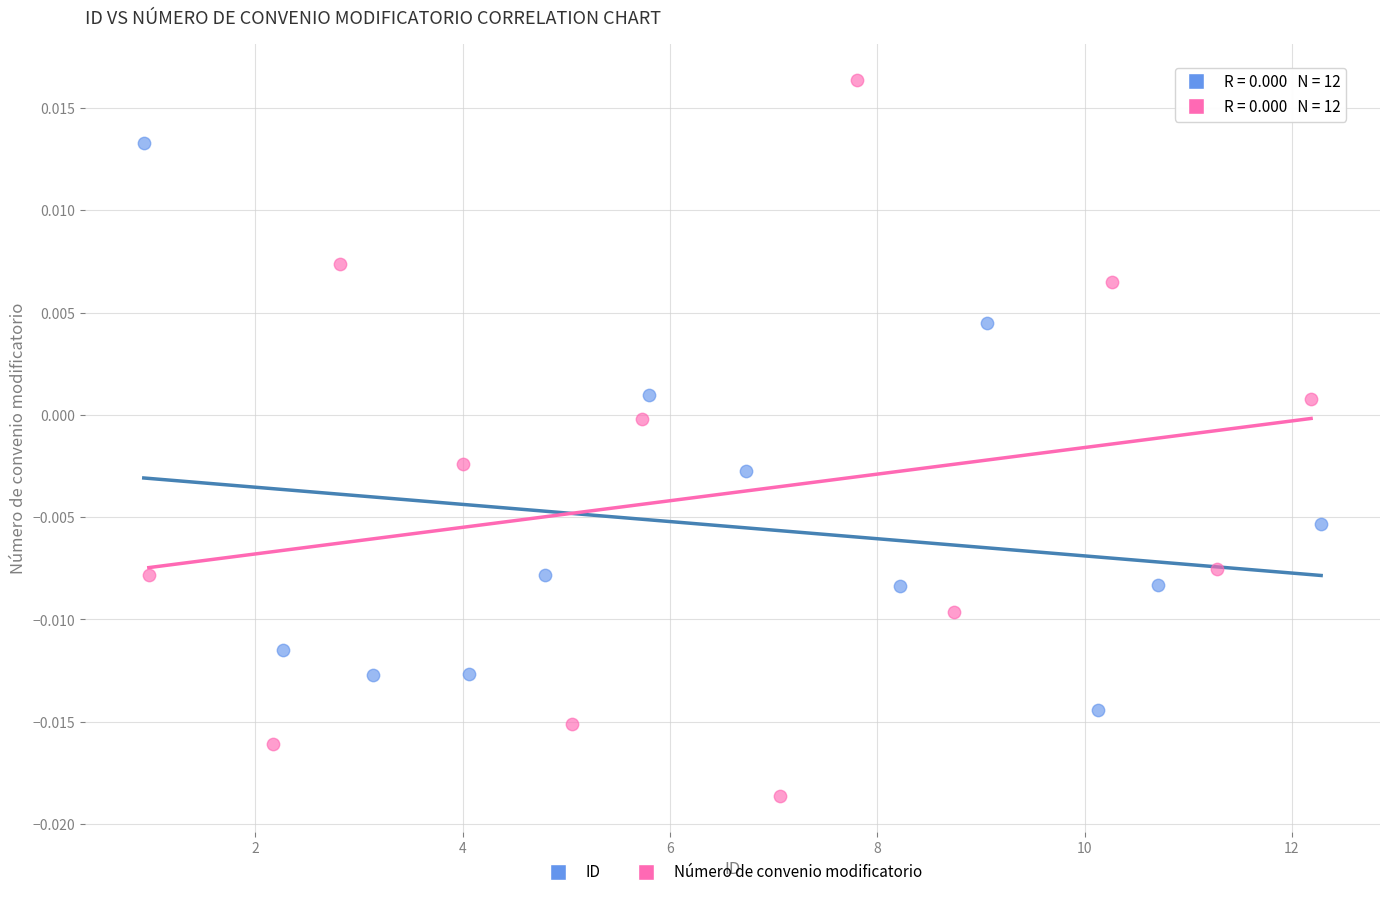

Which series has the largest Y range (max minus min)?

Número de convenio modificatorio